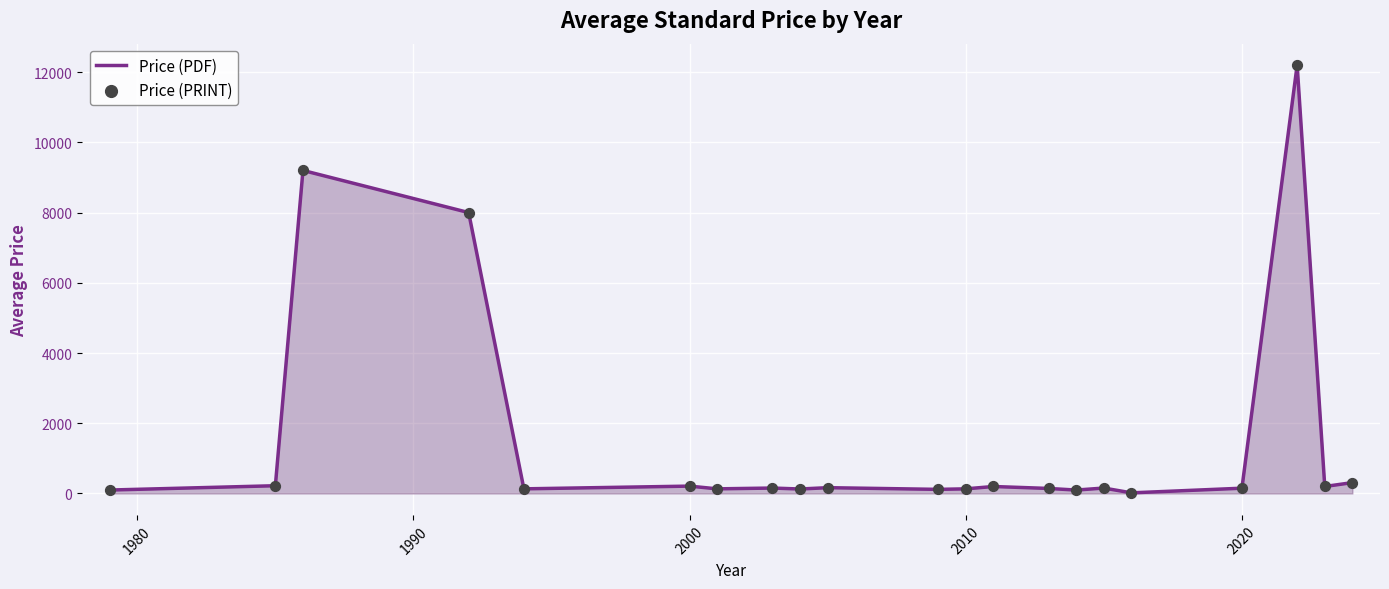

What is the greatest value displayed?

12200.0